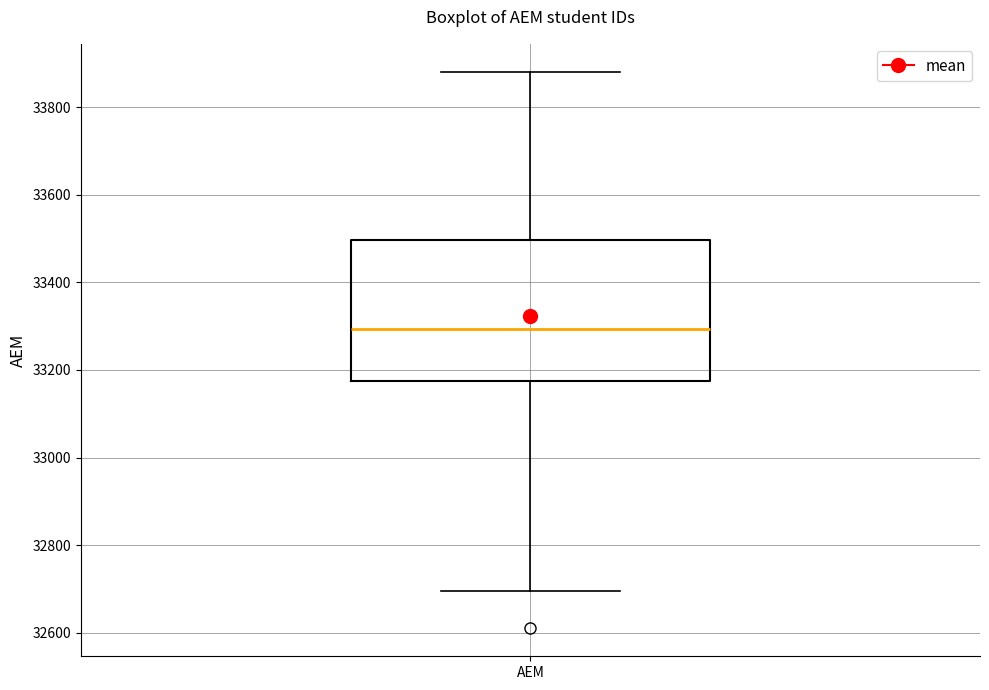

Read this box plot against the y-axis: the position of the median line, the range covered by the box, and the ends of both whiskers. The values are not printed on the chart, so give them approximately, as read against the axis.

median 33300, box 33180 to 33500, whiskers 32700 to 33880